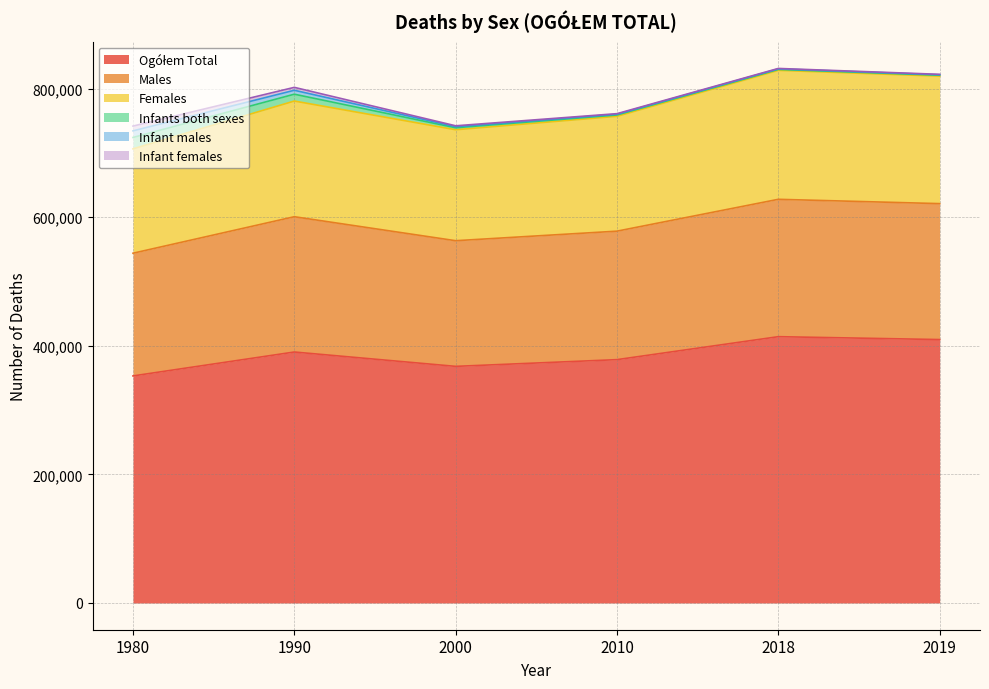

List the labels in order of Ogółem Total value, smallest first.

1980, 2000, 2010, 1990, 2019, 2018